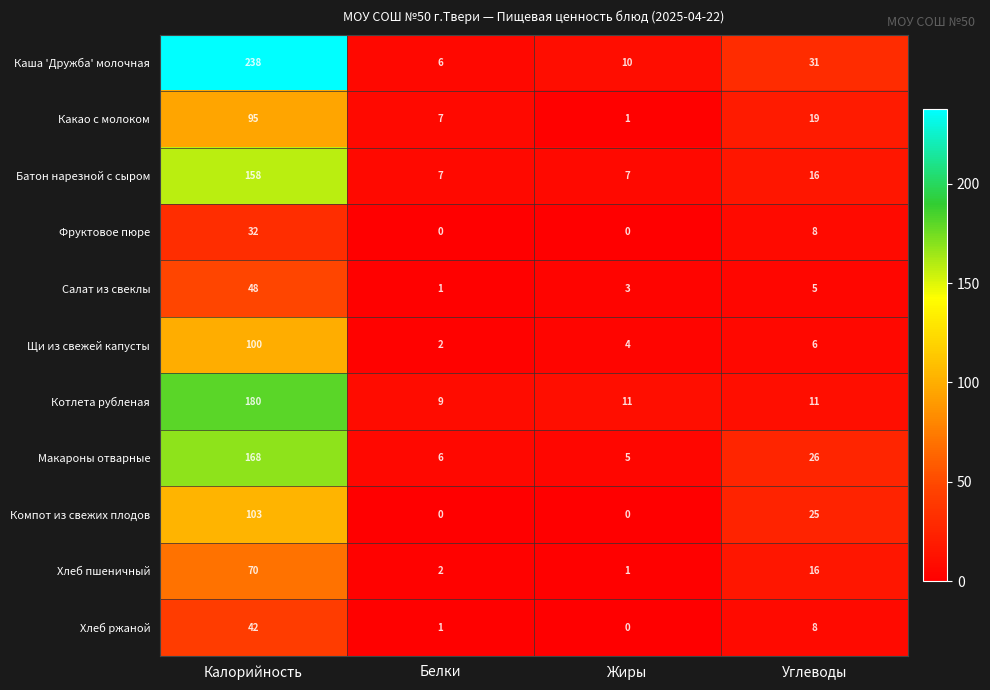

How many values in Компот из свежих плодов are above zero?

2